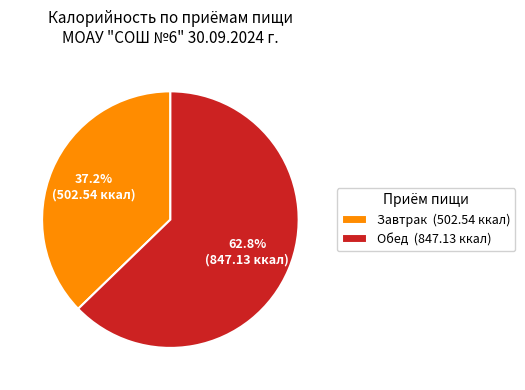

To the nearest percent, what is the combined percentage of Завтрак and Обед?

100%